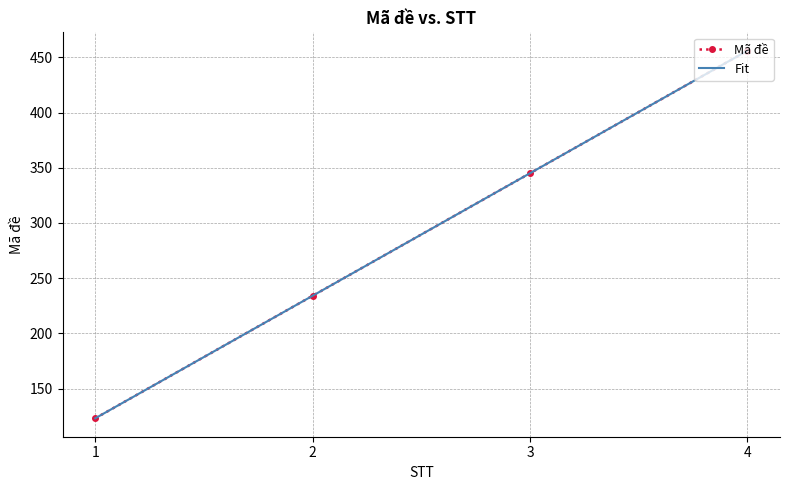

What is the value of the Mã đề point at the 2nd from the left?

234